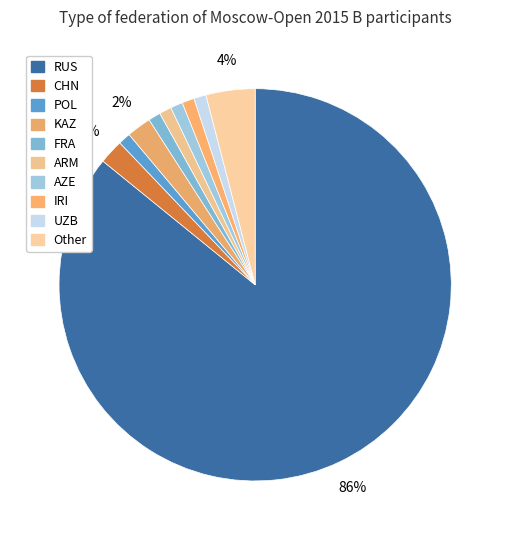

How many segments does this pie chart have?

10